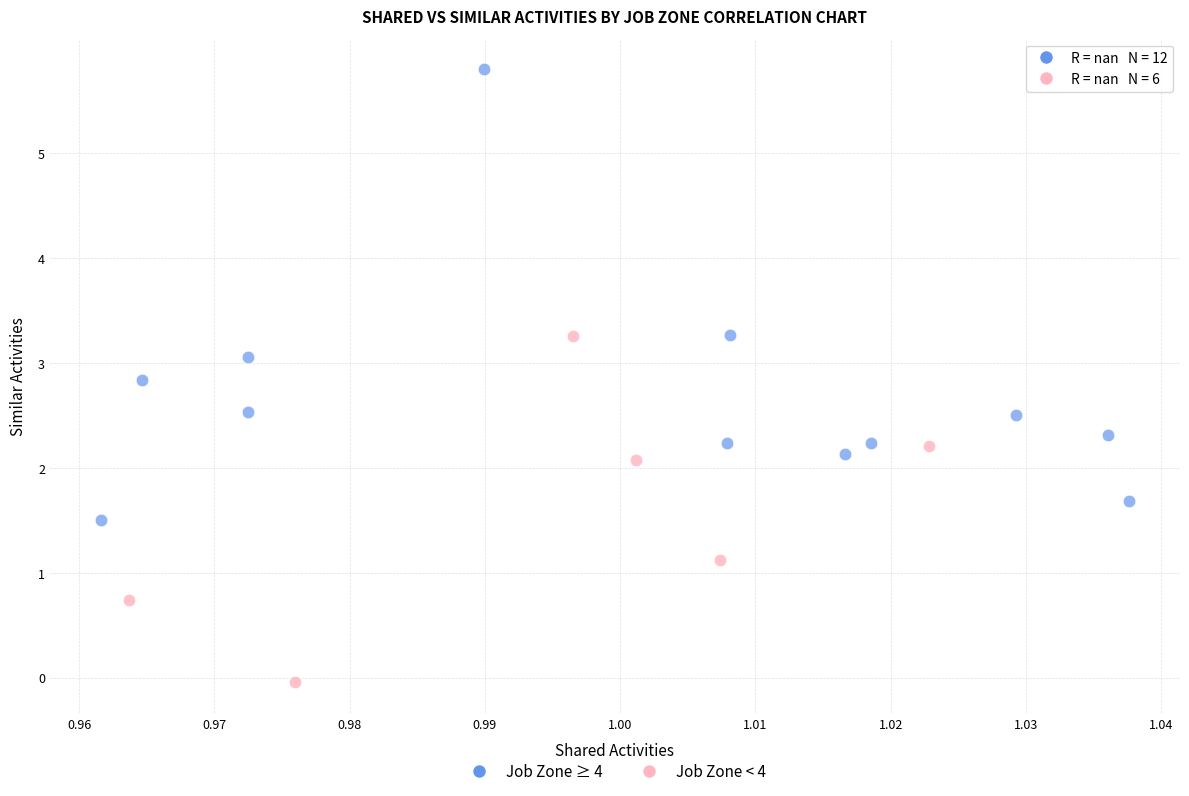

Which series reaches the minimum Y coordinate?

Job Zone < 4